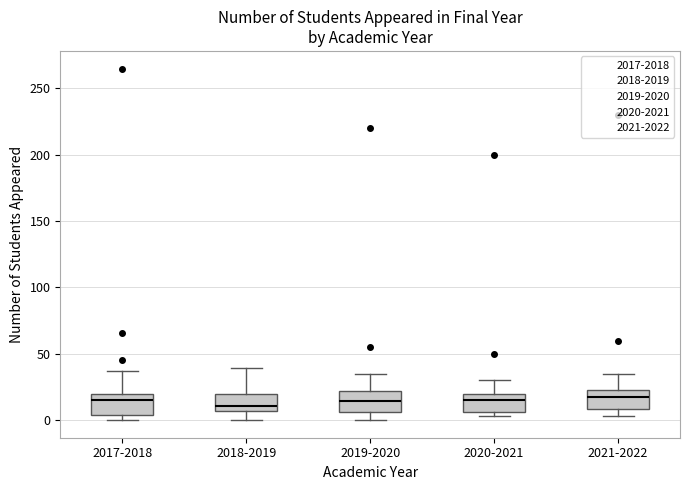

Reading left to right, read every box against the y-axis: the position of its median line, the range the box covers, and the ends of its whiskers. The values are not printed on the chart, so give them approximately, as read against the axis.

2017-2018: median 15, box 5 to 20, whiskers 0 to 35
2018-2019: median 10, box 5 to 20, whiskers 0 to 40
2019-2020: median 15, box 5 to 20, whiskers 0 to 35
2020-2021: median 15, box 5 to 20, whiskers 5 (just below the box's lower edge) to 30
2021-2022: median 20, box 10 to 25, whiskers 5 to 35